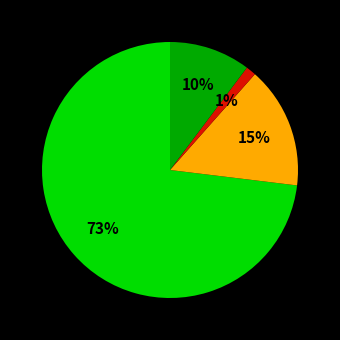

To the nearest percent, what is the average slice percentage?

25%